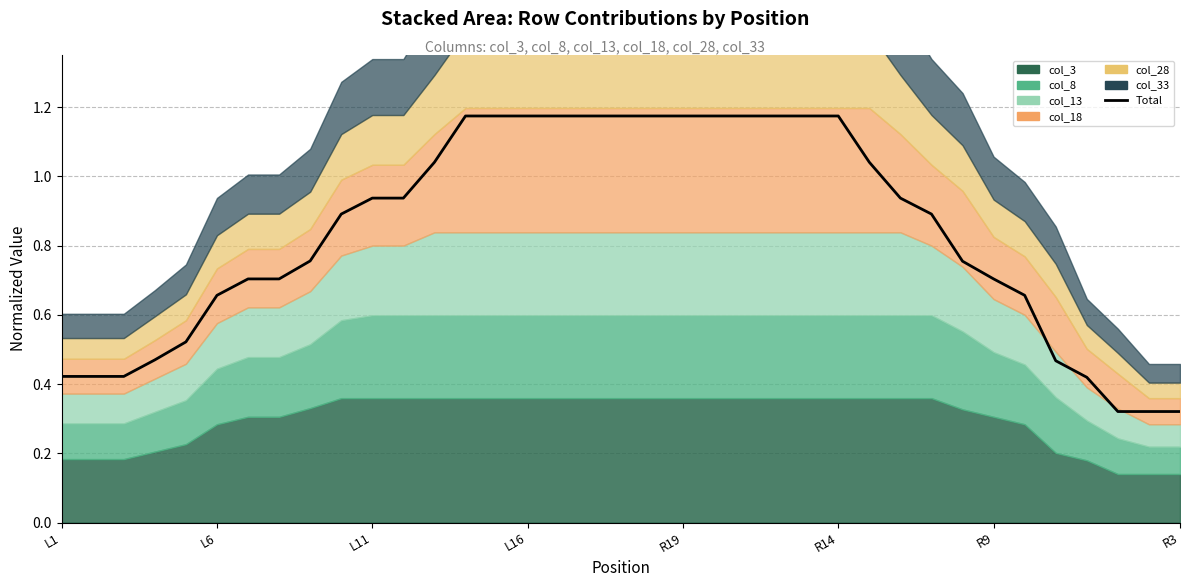

Does the chart display data point markers on the line(s)?

No